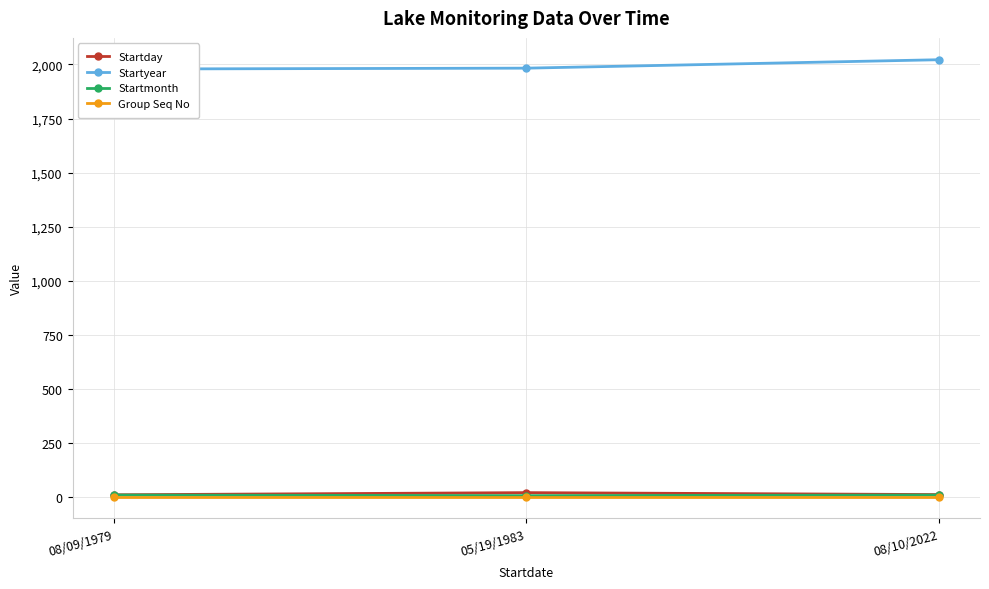

Which has a higher value, 05/19/1983 or 08/10/2022?

05/19/1983